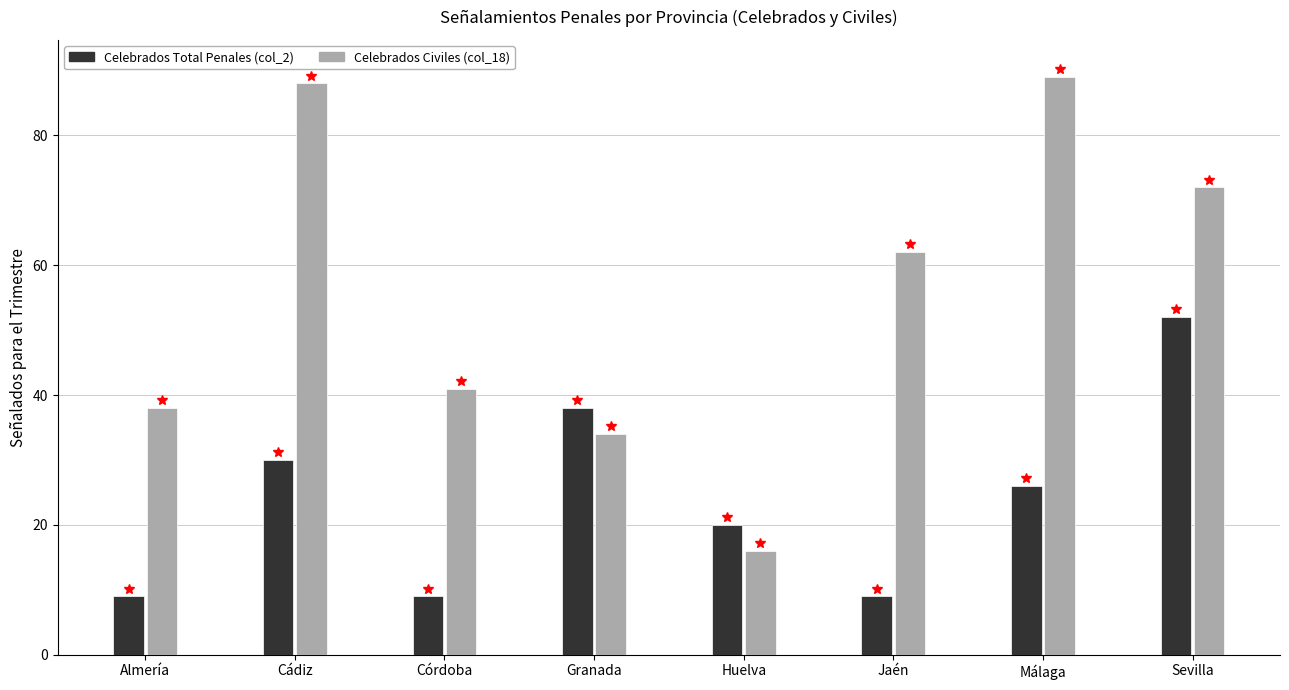

What is the minimum value shown in the chart?

9